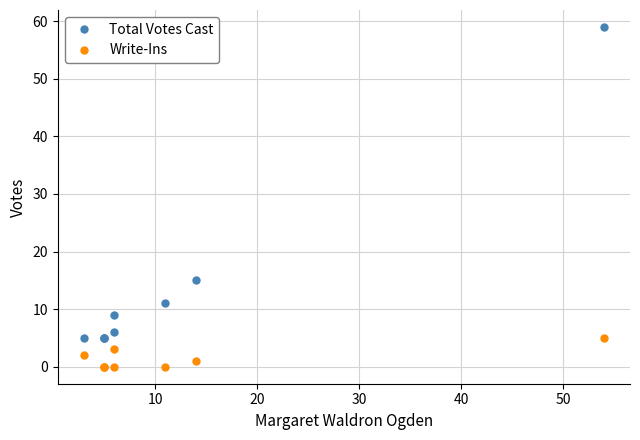

How many lines are shown in the chart?

2